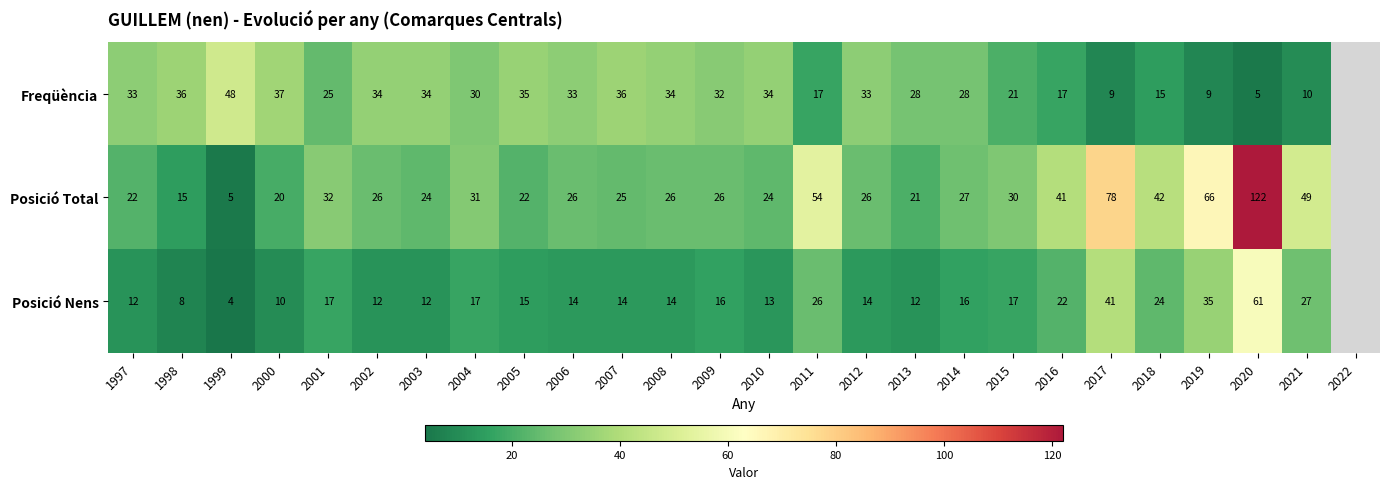

At which category is the sum across all series the highest?

2020